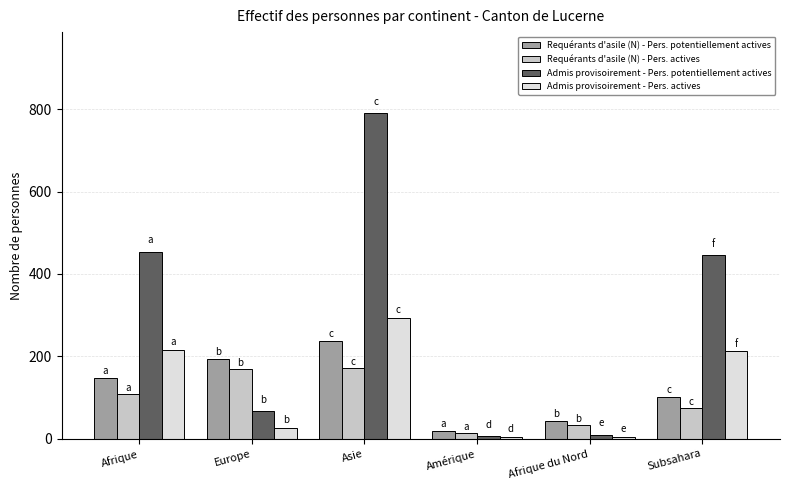

Count the number of categories in the chart.

6